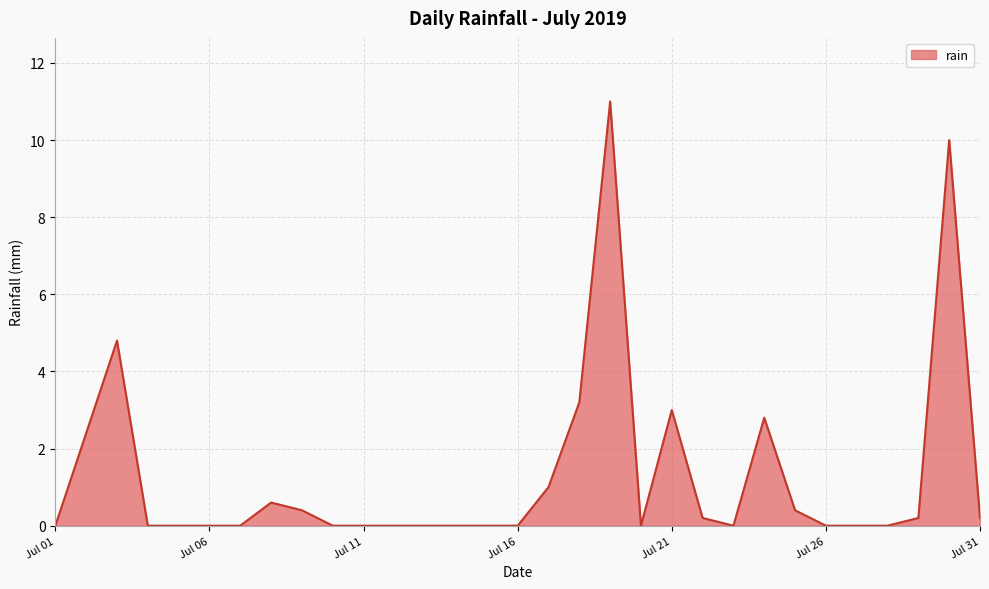

What is the greatest value displayed?

11.0